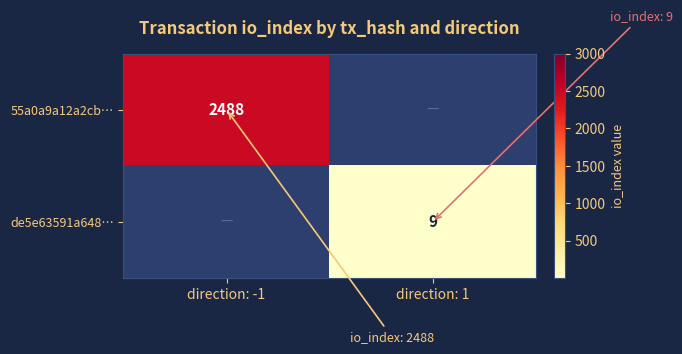

Is it true that de5e63591a648… equals 15 at direction: 1?

False